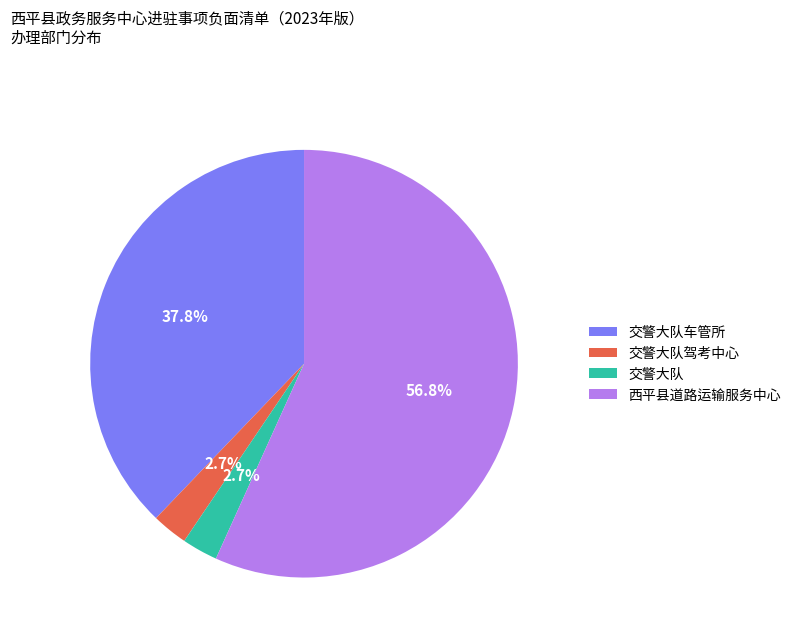

Which category has the biggest portion of the pie?

西平县道路运输服务中心